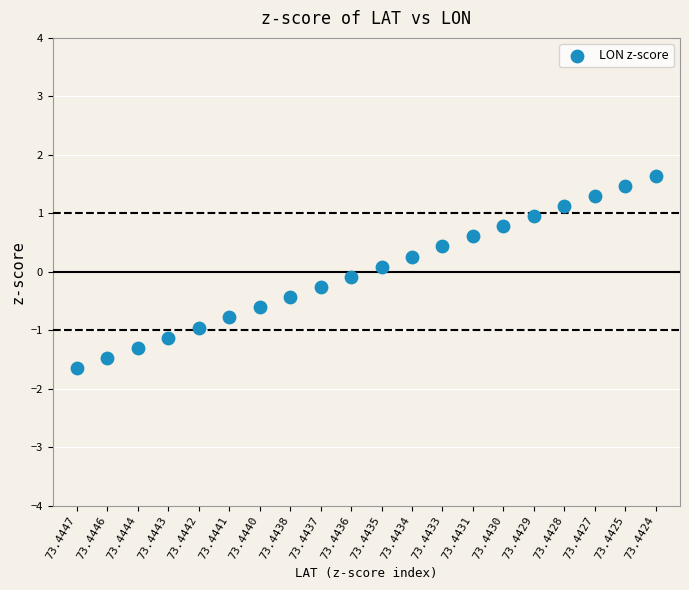

What is the range of Y values (max minus min)?

3.3